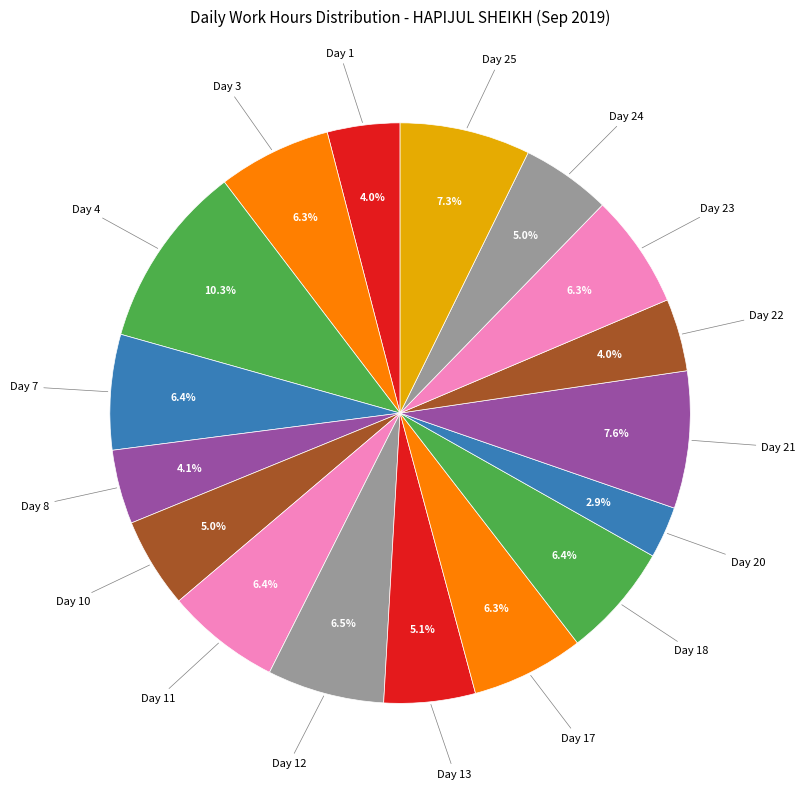

Count the number of slices in the pie.

17